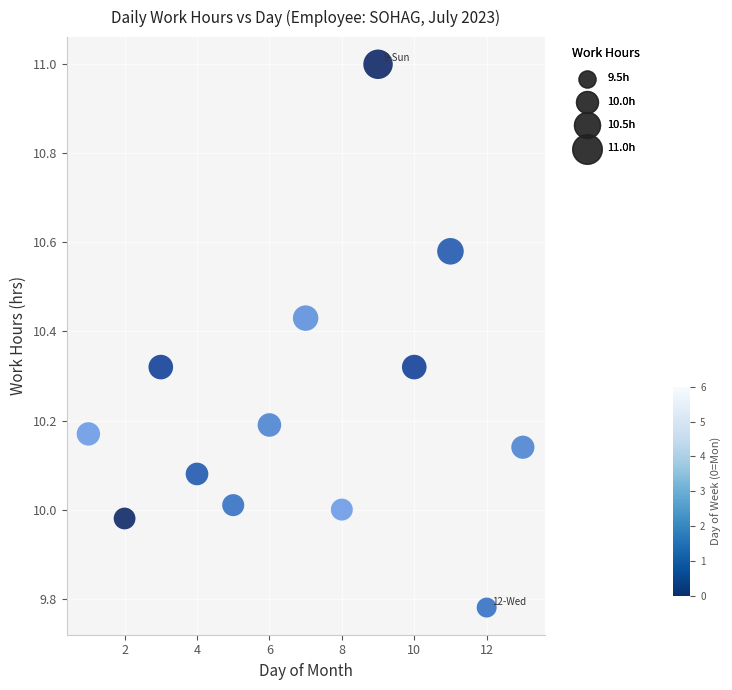

What is the range of Y values (max minus min)?

1.2